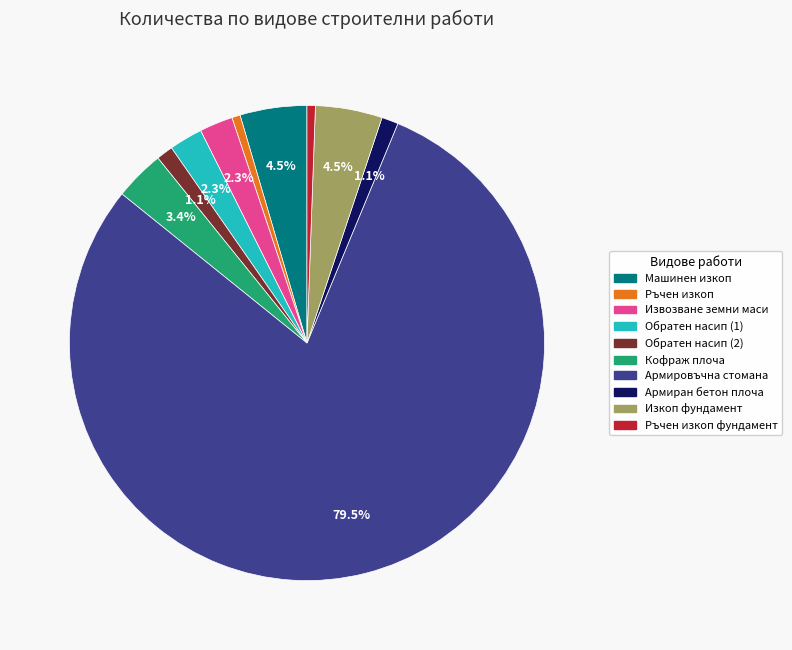

Is there a majority slice in this chart?

Yes